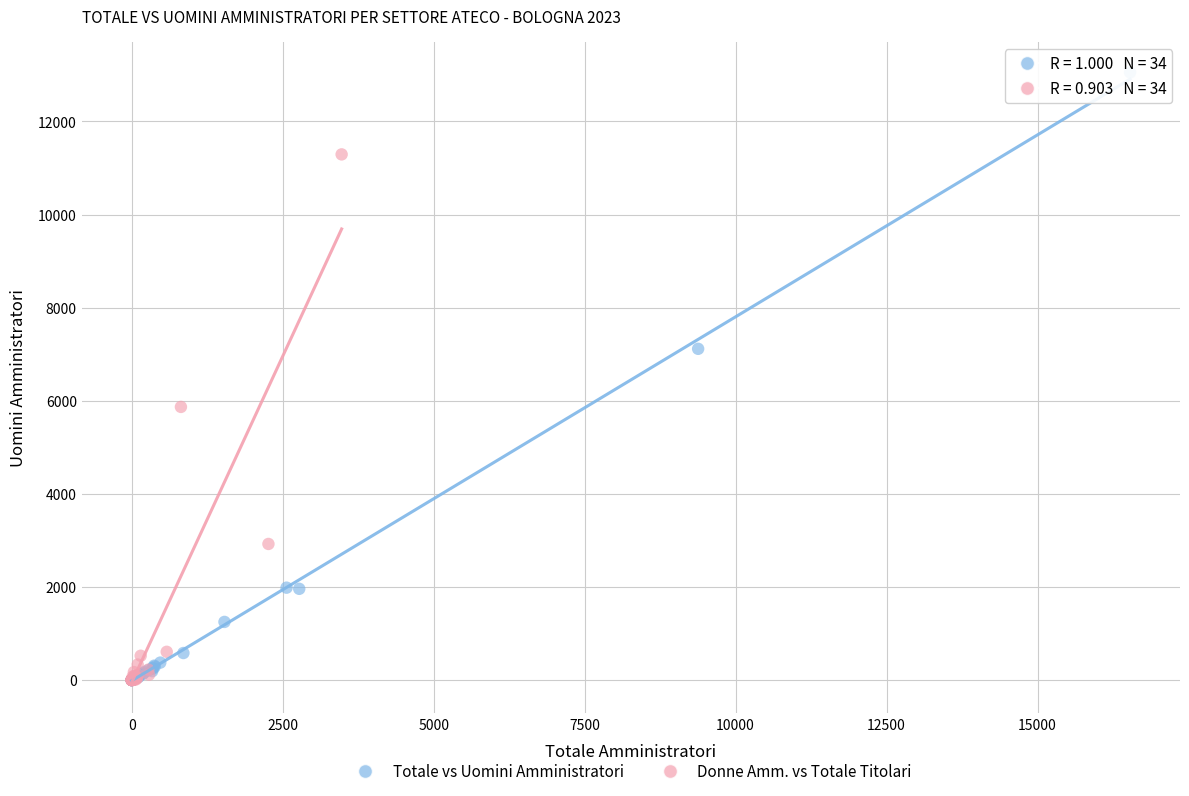

Which series reaches the maximum Y coordinate?

Totale vs Uomini Amministratori